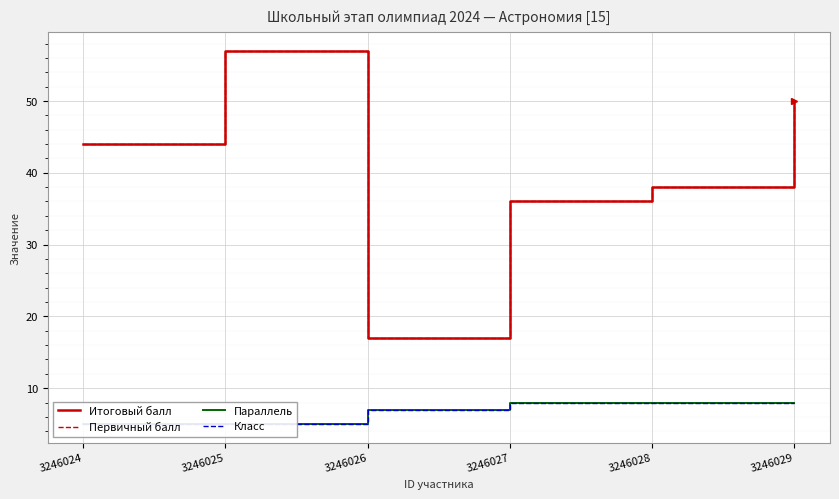

True or false: Класс has a value of 8 at 3246029.

True